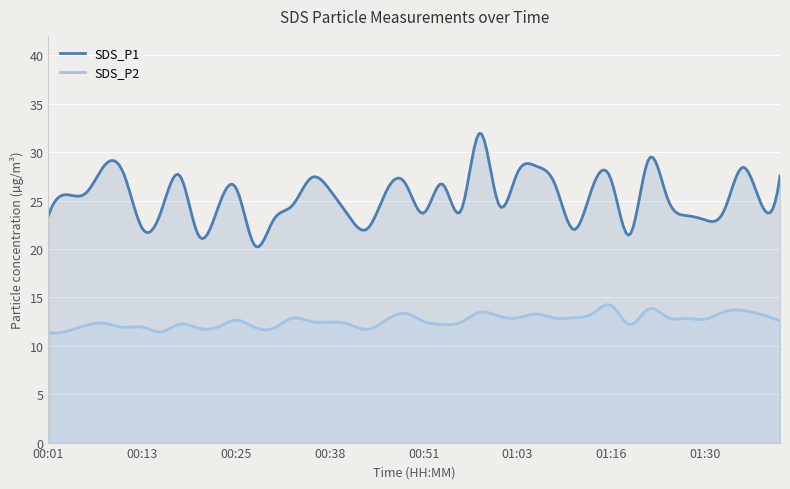

True or false: SDS_P2 and SDS_P1 cross at least once.

False